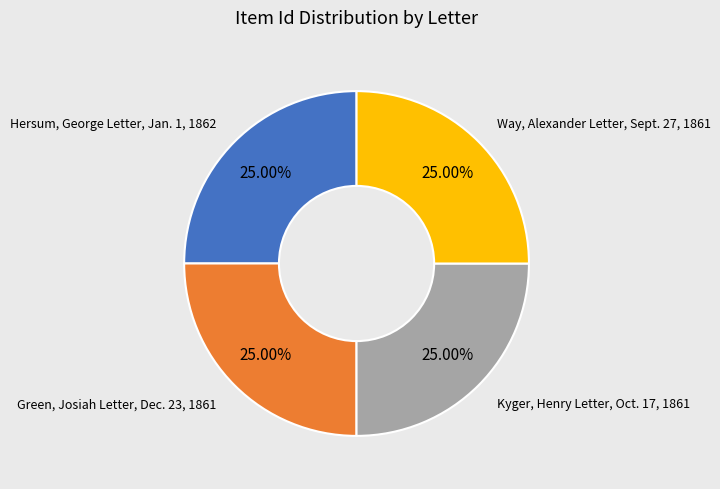

Is there a majority slice in this chart?

No